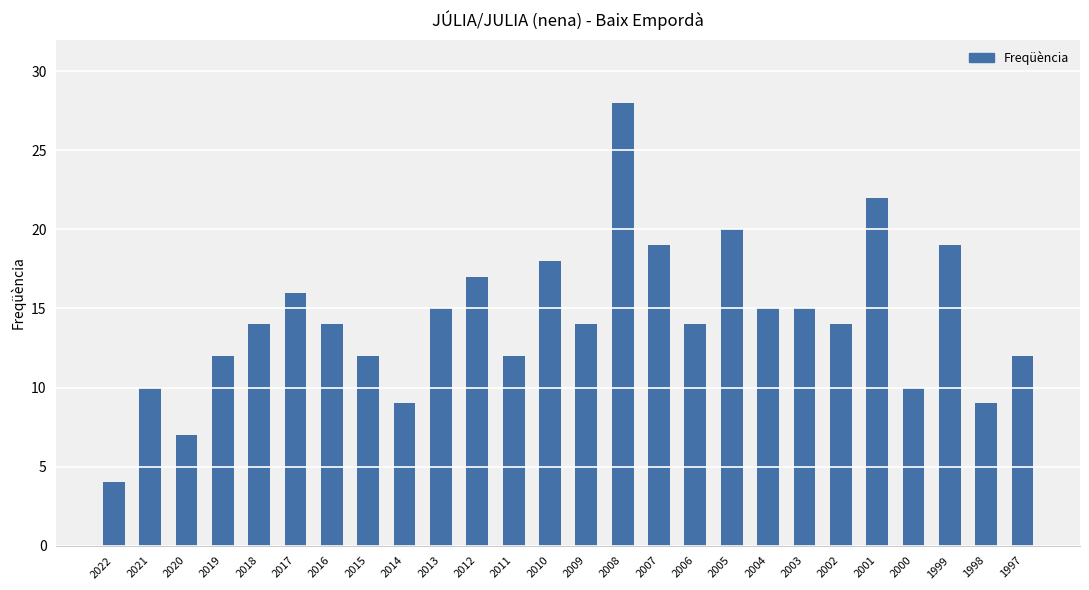

What is the ratio of the value at 2016 to the value at 2005?

0.7